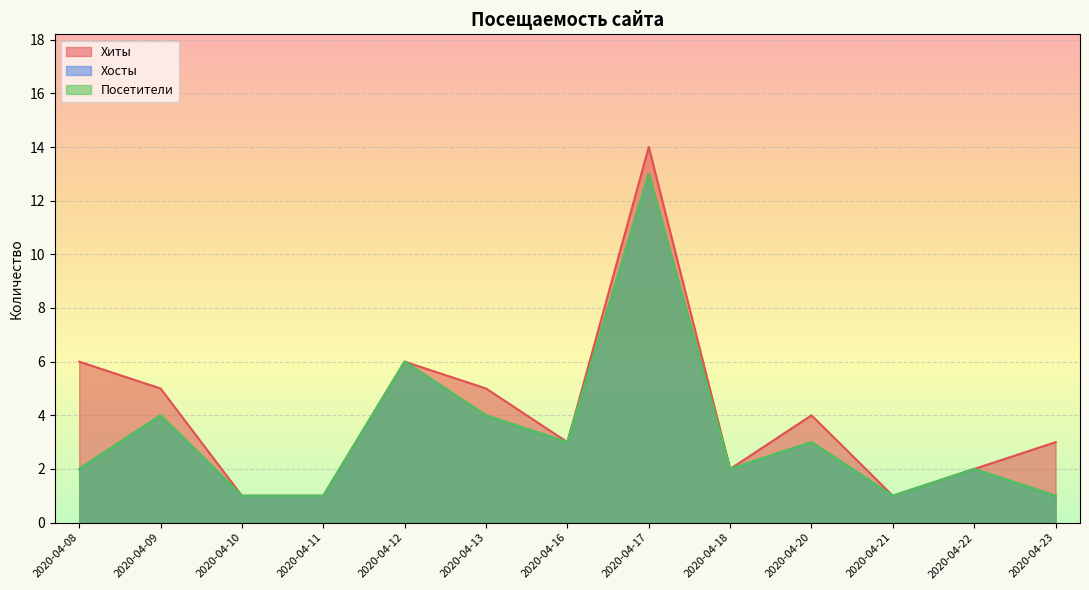

What is the average value of the Хиты series?

4